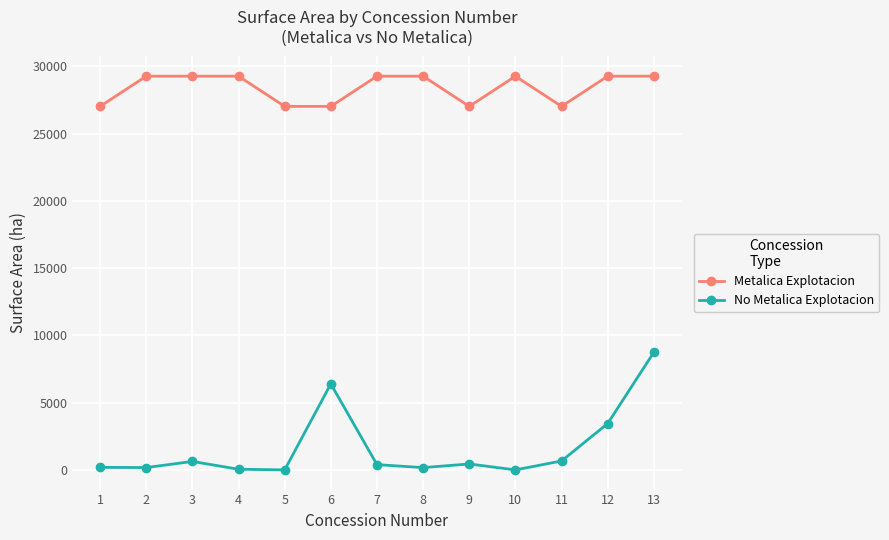

Between 11 and 13, which series saw the biggest shift?

No Metalica Explotacion